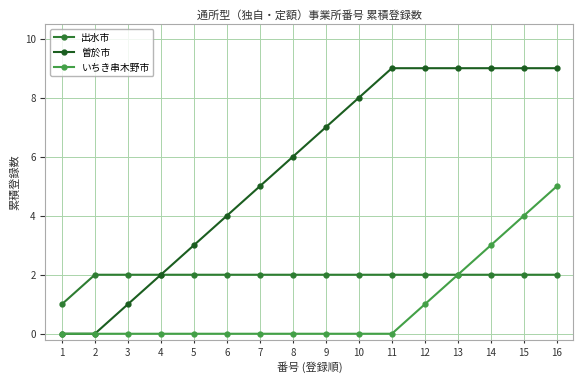

At 15, list the series in order from smallest to largest.

出水市, いちき串木野市, 曽於市